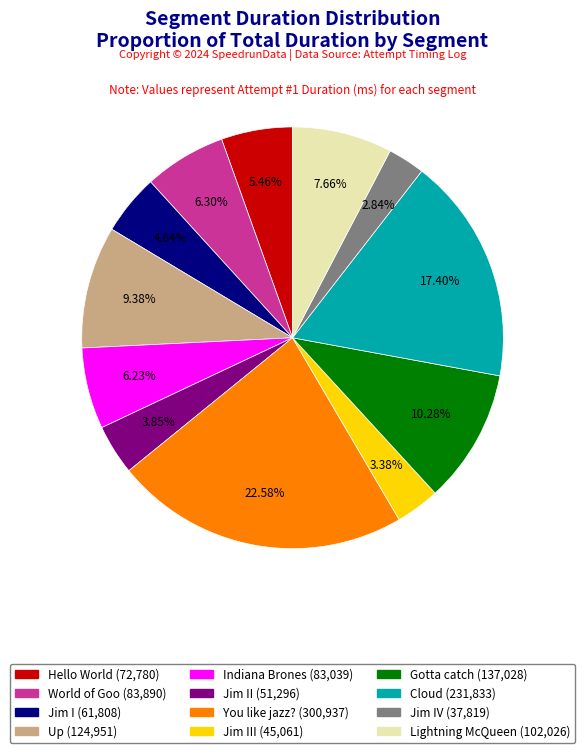

How many slices are in this pie chart?

12